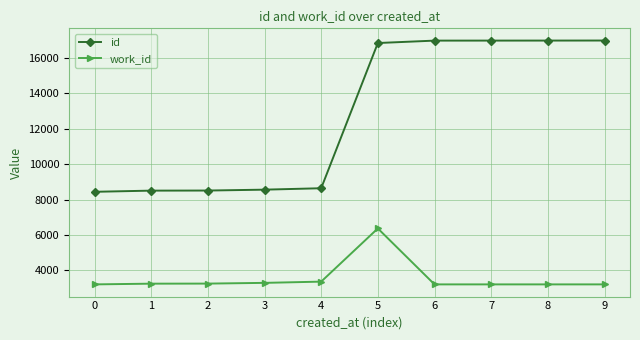

What is the difference between the highest and lowest values at 7?

13768